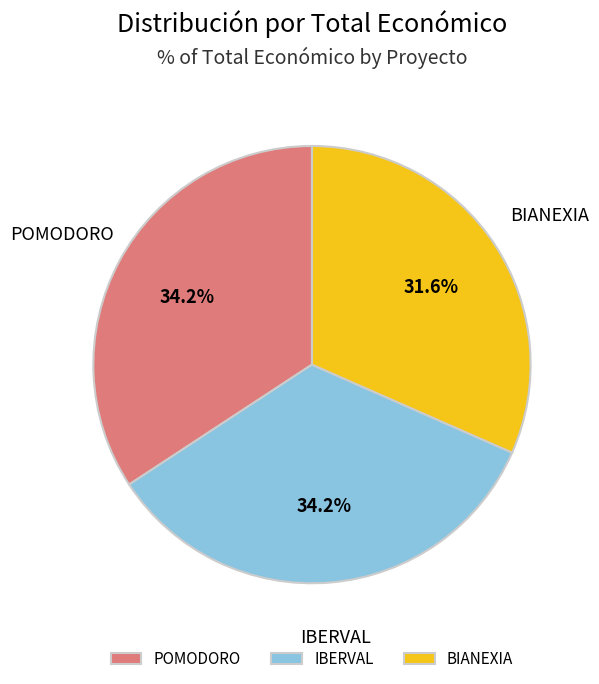

Does any single category account for the majority?

No